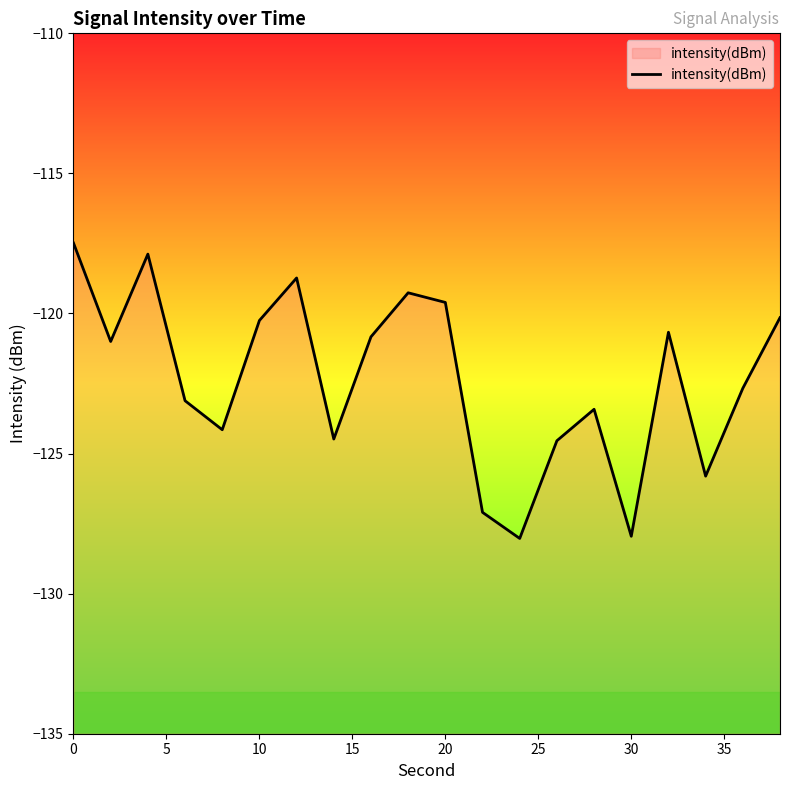

What is the difference between the maximum and minimum values?

10.5